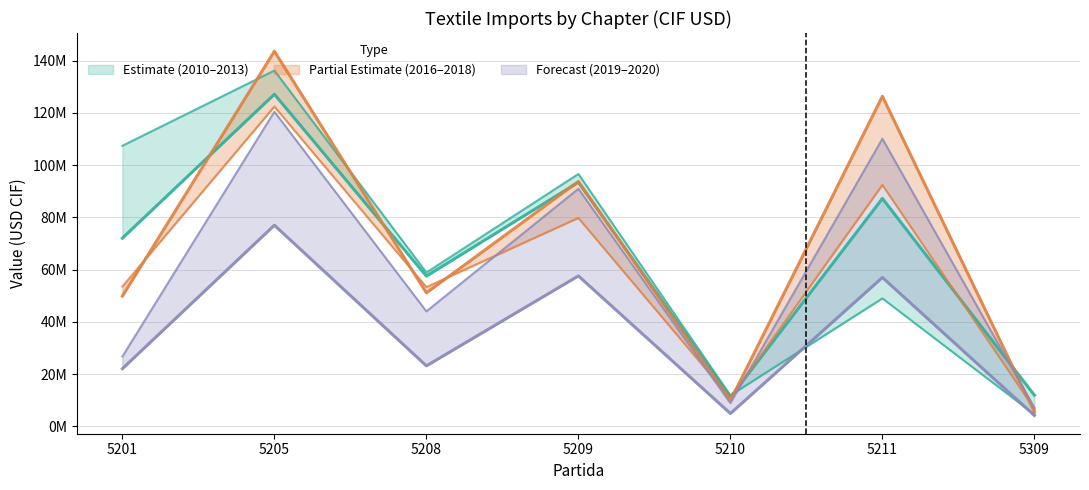

Where does the 2013 series first go above 72035145?

5201